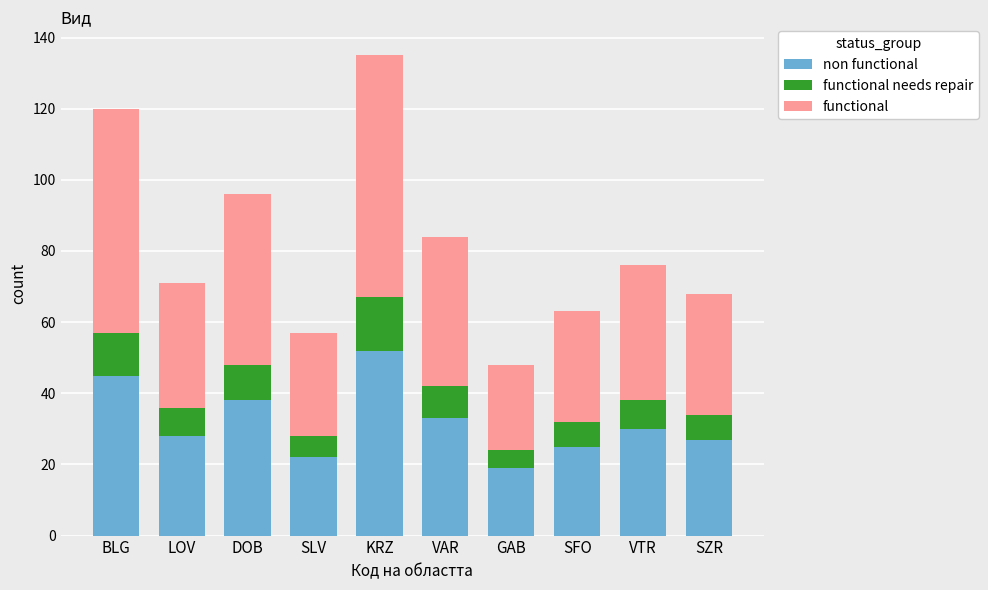

Are the bars grouped side by side (vs. stacked)?

No